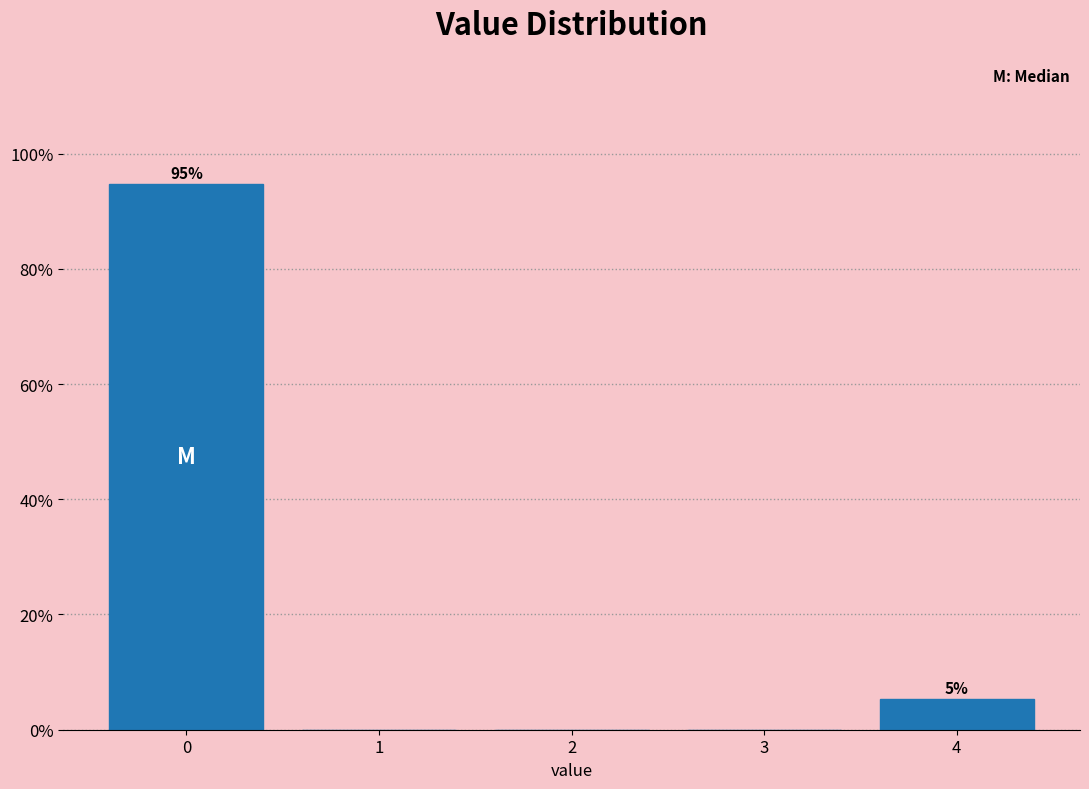

Which range on the x-axis has the tallest bar?

-0.5 to 0.5